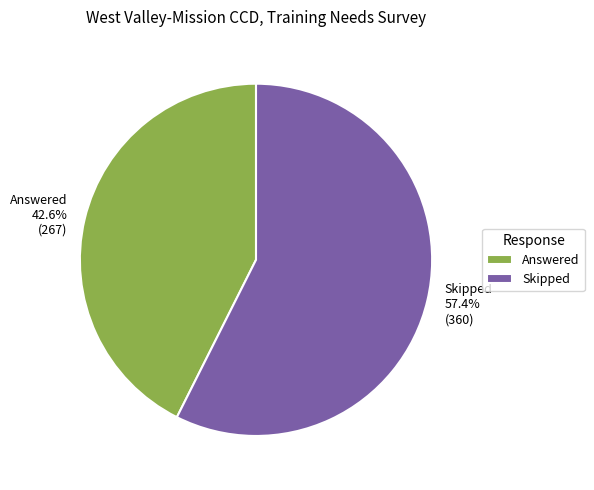

What is the largest slice in the pie chart?

Skipped